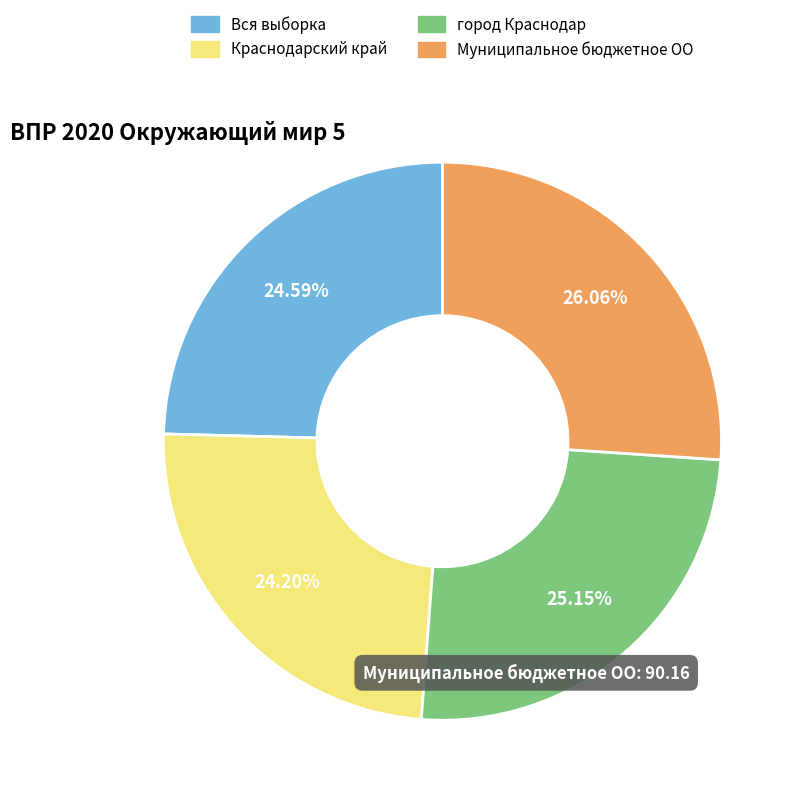

Approximately how many times larger is the value at Краснодарский край compared to Вся выборка?

1.0